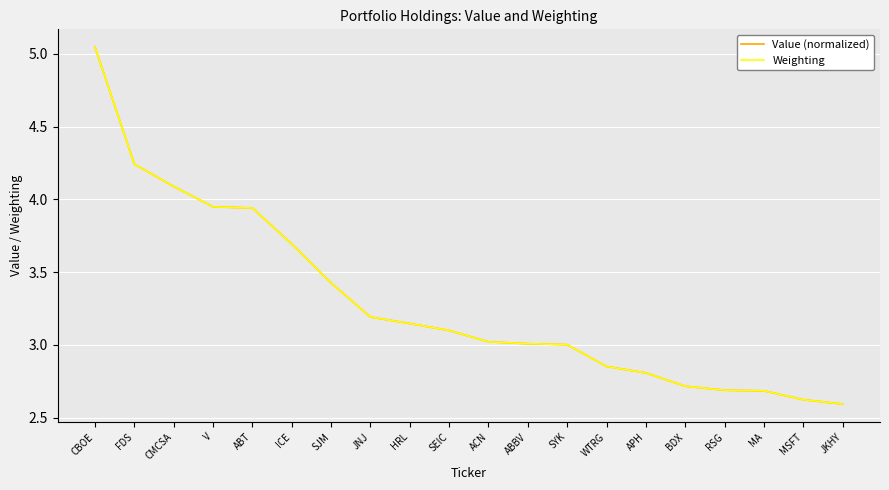

At which category is the sum across all series the highest?

CBOE